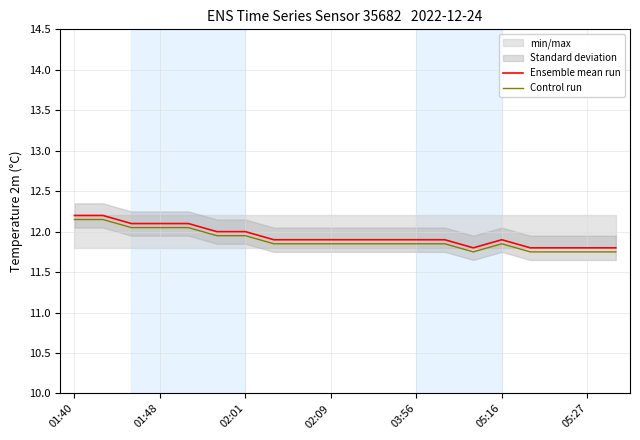

The value of Control run at 14 is 19.6. True or false?

False